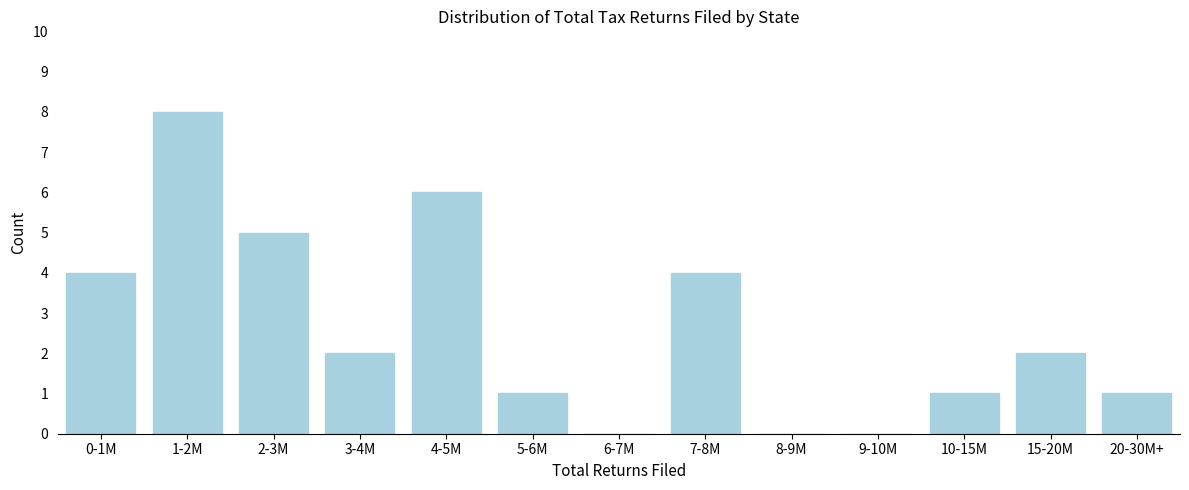

Reading left to right, list all the values displayed in this chart.

0-1M=4	1-2M=8	2-3M=5	3-4M=2	4-5M=6	5-6M=1	6-7M=0	7-8M=4	8-9M=0	9-10M=0	10-15M=1	15-20M=2	20-30M+=1